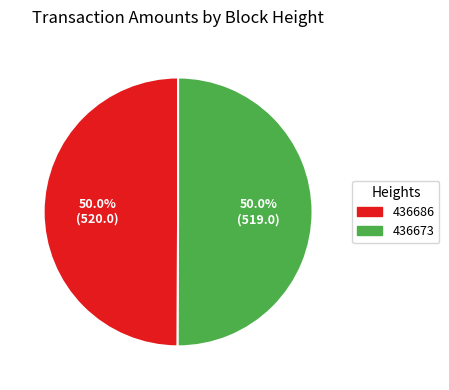

Combined, do 436673 and 436686 account for over 50%?

Yes